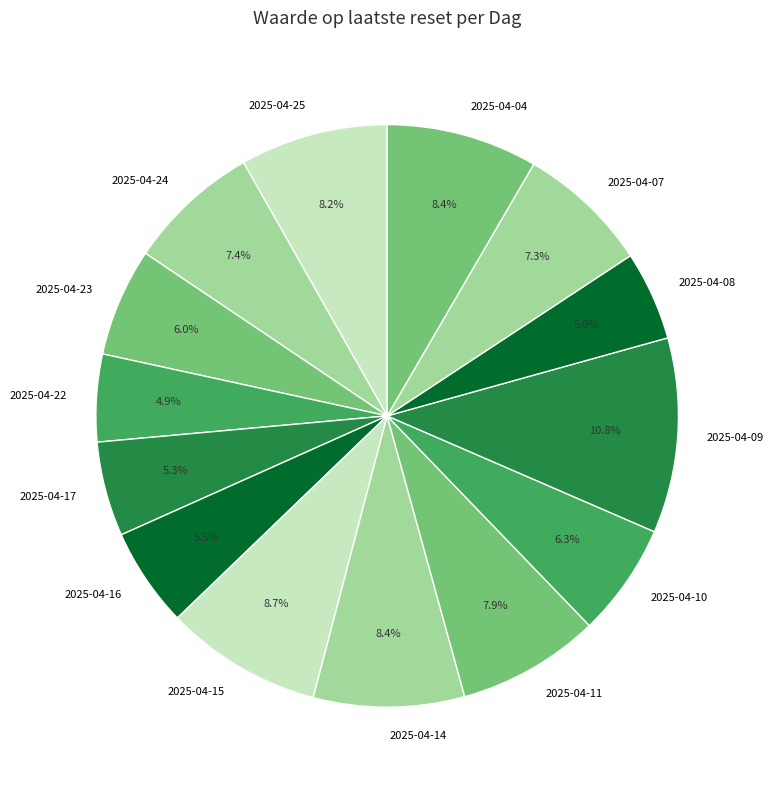

To the nearest percent, what is the average slice percentage?

7%